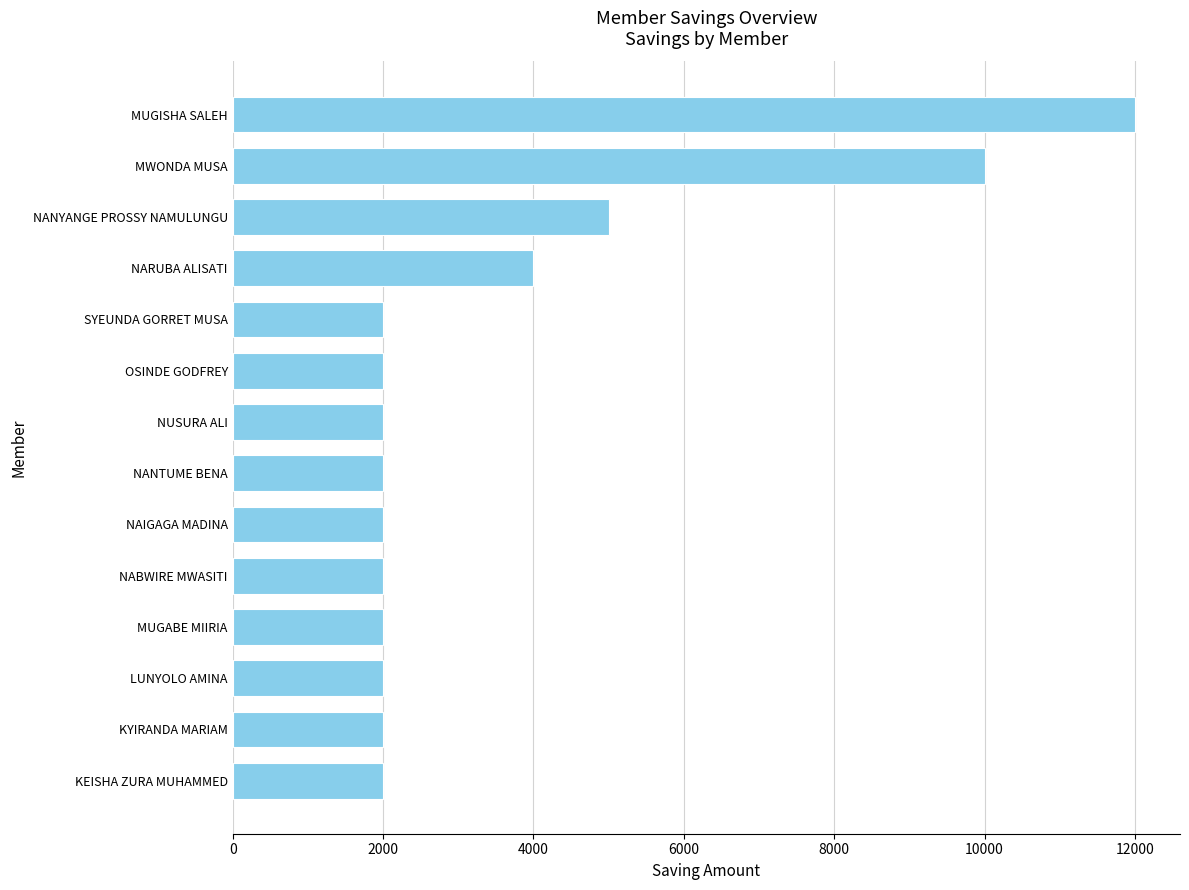

The value at NANTUME BENA is 2000. True or false?

True